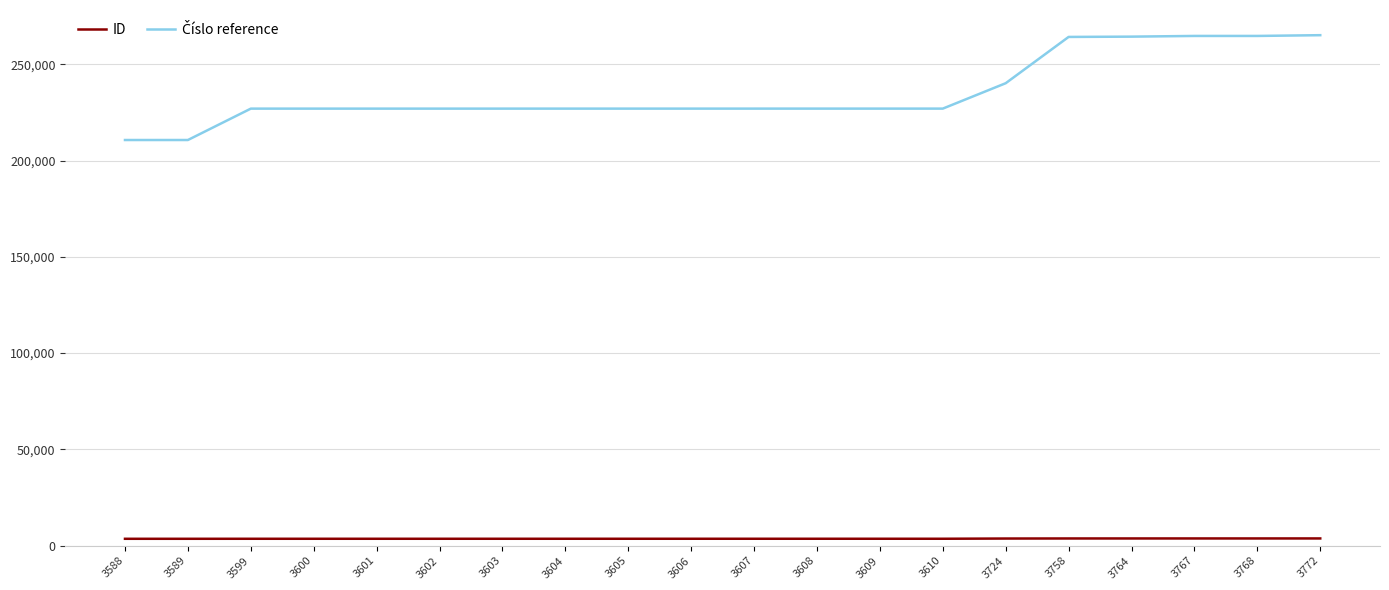

What is the greatest value displayed?

265078